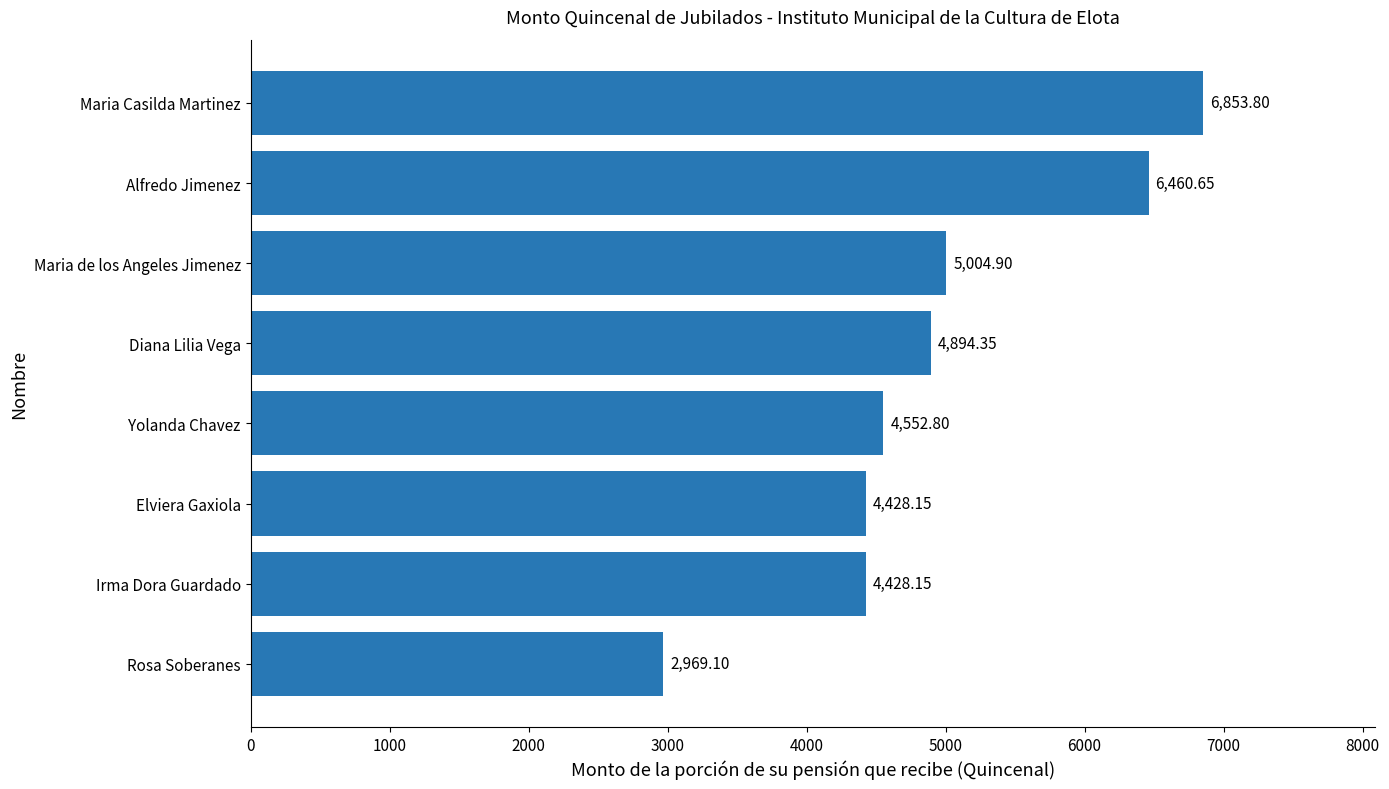

What is the average value?

4949.0